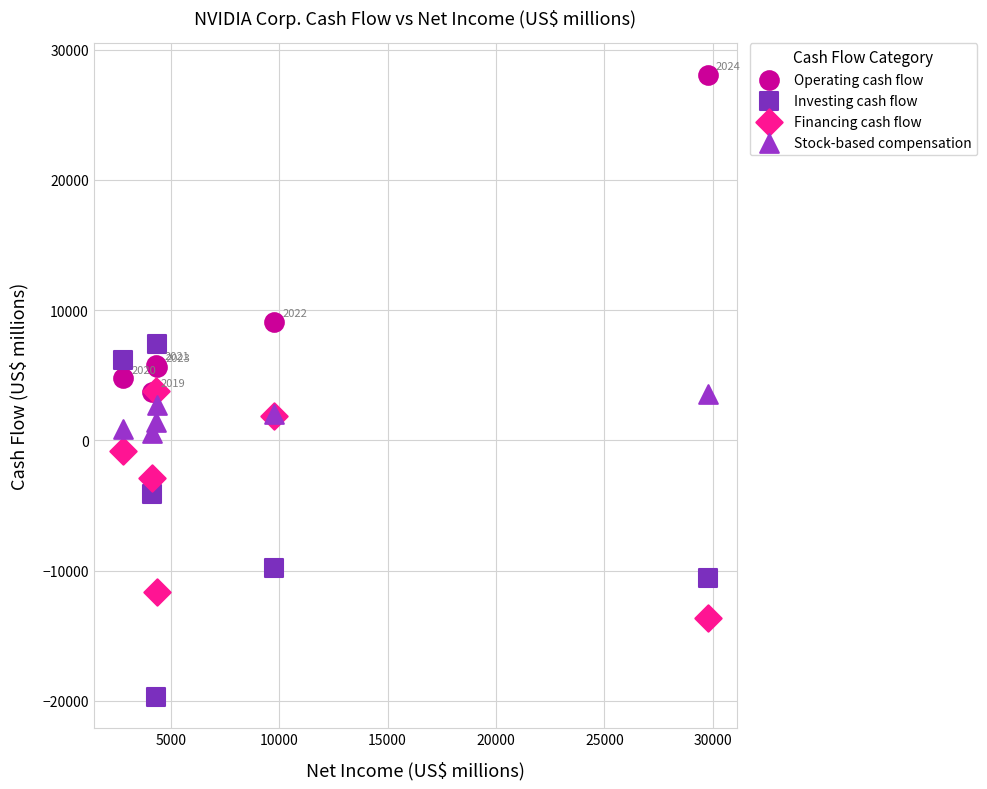

In the Operating cash flow series, what Y value is closest to 15916?

9108